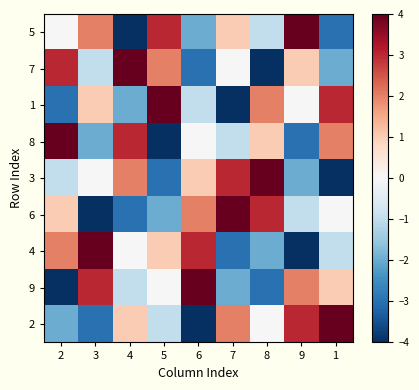

Reading right to left, list all the values displayed in this chart.

5: 1=-3	9=4	8=-1	7=1	6=-2	5=3	4=-4	3=2	2=0
7: 1=-2	9=1	8=-4	7=0	6=-3	5=2	4=4	3=-1	2=3
1: 1=3	9=0	8=2	7=-4	6=-1	5=4	4=-2	3=1	2=-3
8: 1=2	9=-3	8=1	7=-1	6=0	5=-4	4=3	3=-2	2=4
3: 1=-4	9=-2	8=4	7=3	6=1	5=-3	4=2	3=0	2=-1
6: 1=0	9=-1	8=3	7=4	6=2	5=-2	4=-3	3=-4	2=1
4: 1=-1	9=-4	8=-2	7=-3	6=3	5=1	4=0	3=4	2=2
9: 1=1	9=2	8=-3	7=-2	6=4	5=0	4=-1	3=3	2=-4
2: 1=4	9=3	8=0	7=2	6=-4	5=-1	4=1	3=-3	2=-2